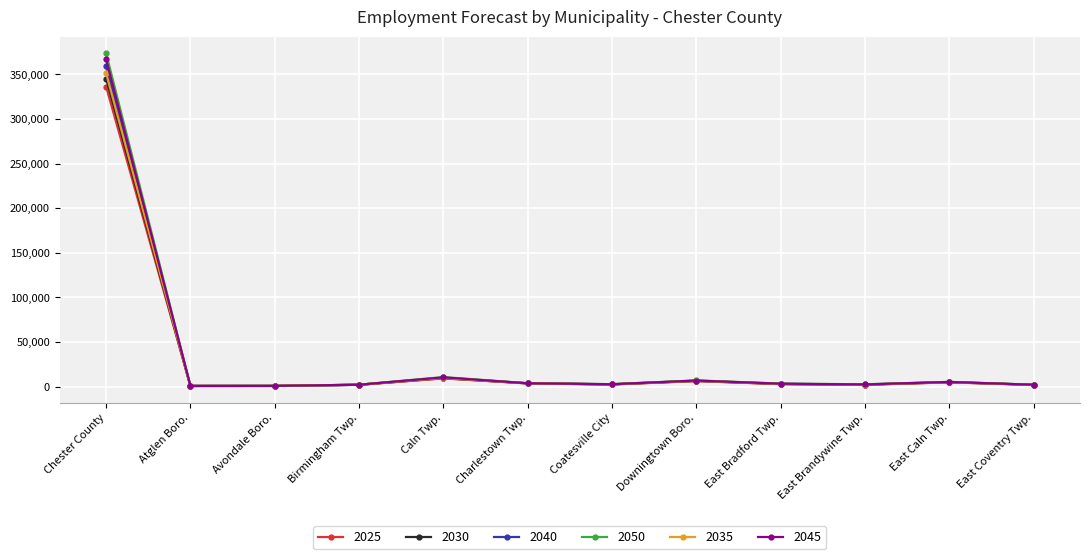

How many lines are shown in the chart?

6